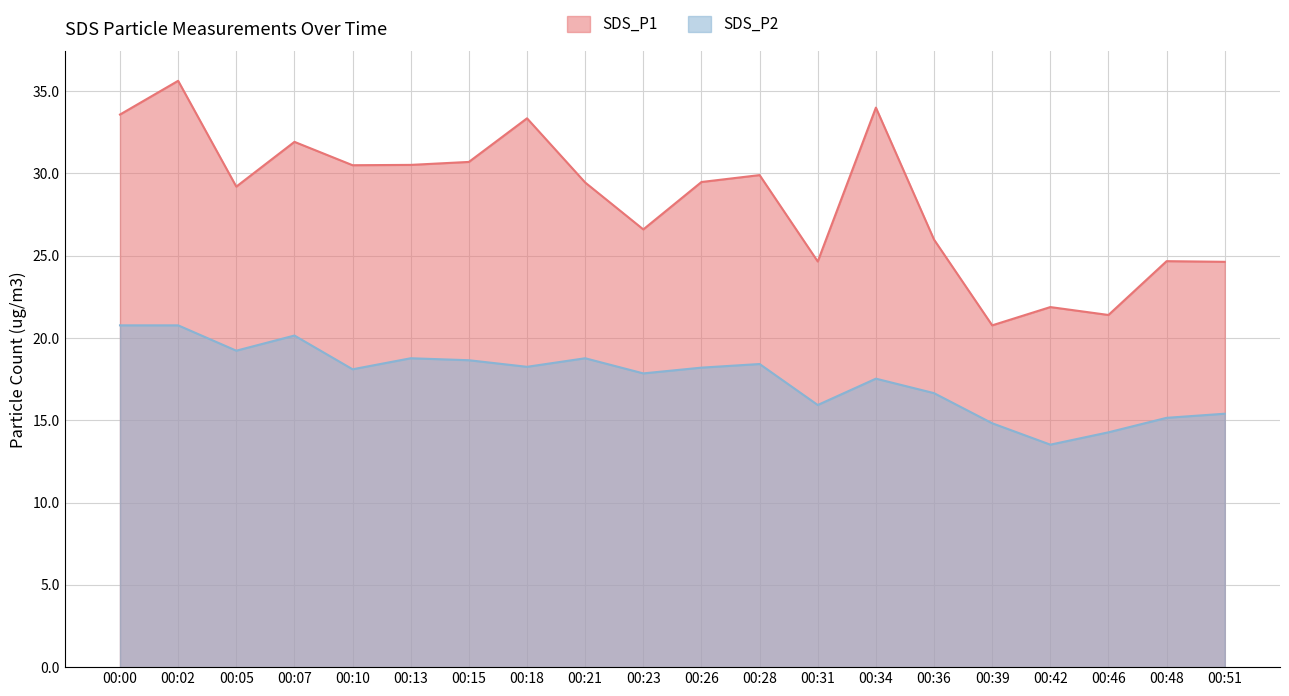

What are all the series names shown in the legend?

SDS_P1, SDS_P2